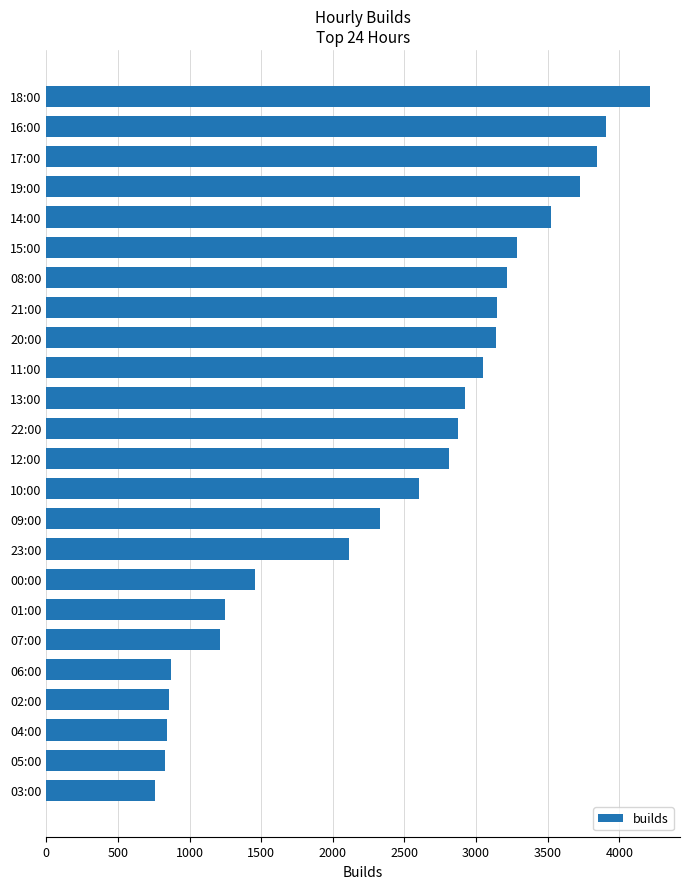

What is the difference between the maximum and minimum values?

3454